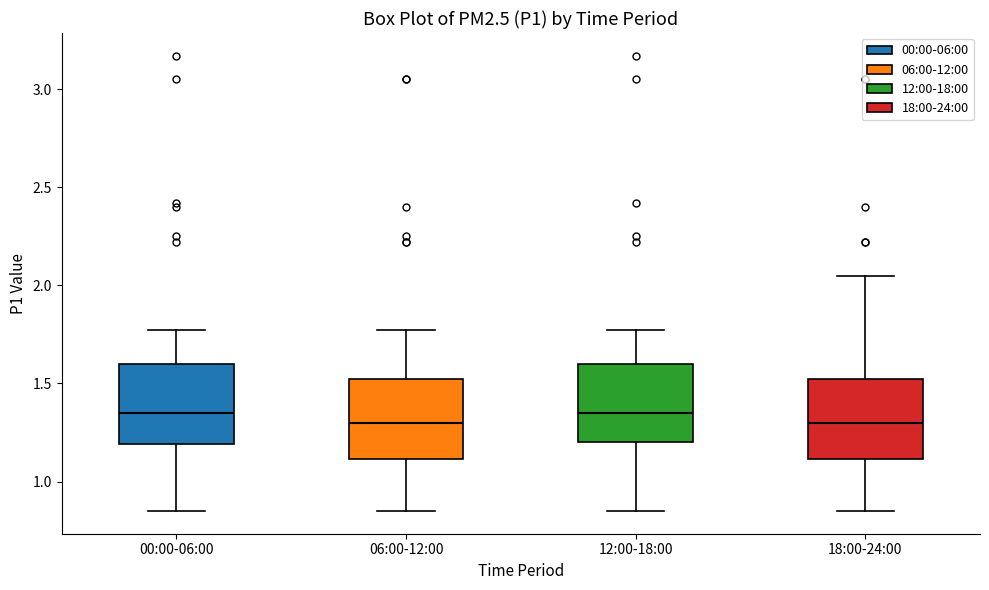

Reading left to right, read every box against the y-axis: the position of its median line, the range the box covers, and the ends of its whiskers. The values are not printed on the chart, so give them approximately, as read against the axis.

00:00-06:00: median 1.35, box 1.20 to 1.60, whiskers 0.85 to 1.75
06:00-12:00: median 1.30, box 1.10 to 1.55, whiskers 0.85 to 1.75
12:00-18:00: median 1.35, box 1.20 to 1.60, whiskers 0.85 to 1.75
18:00-24:00: median 1.30, box 1.10 to 1.55, whiskers 0.85 to 2.05